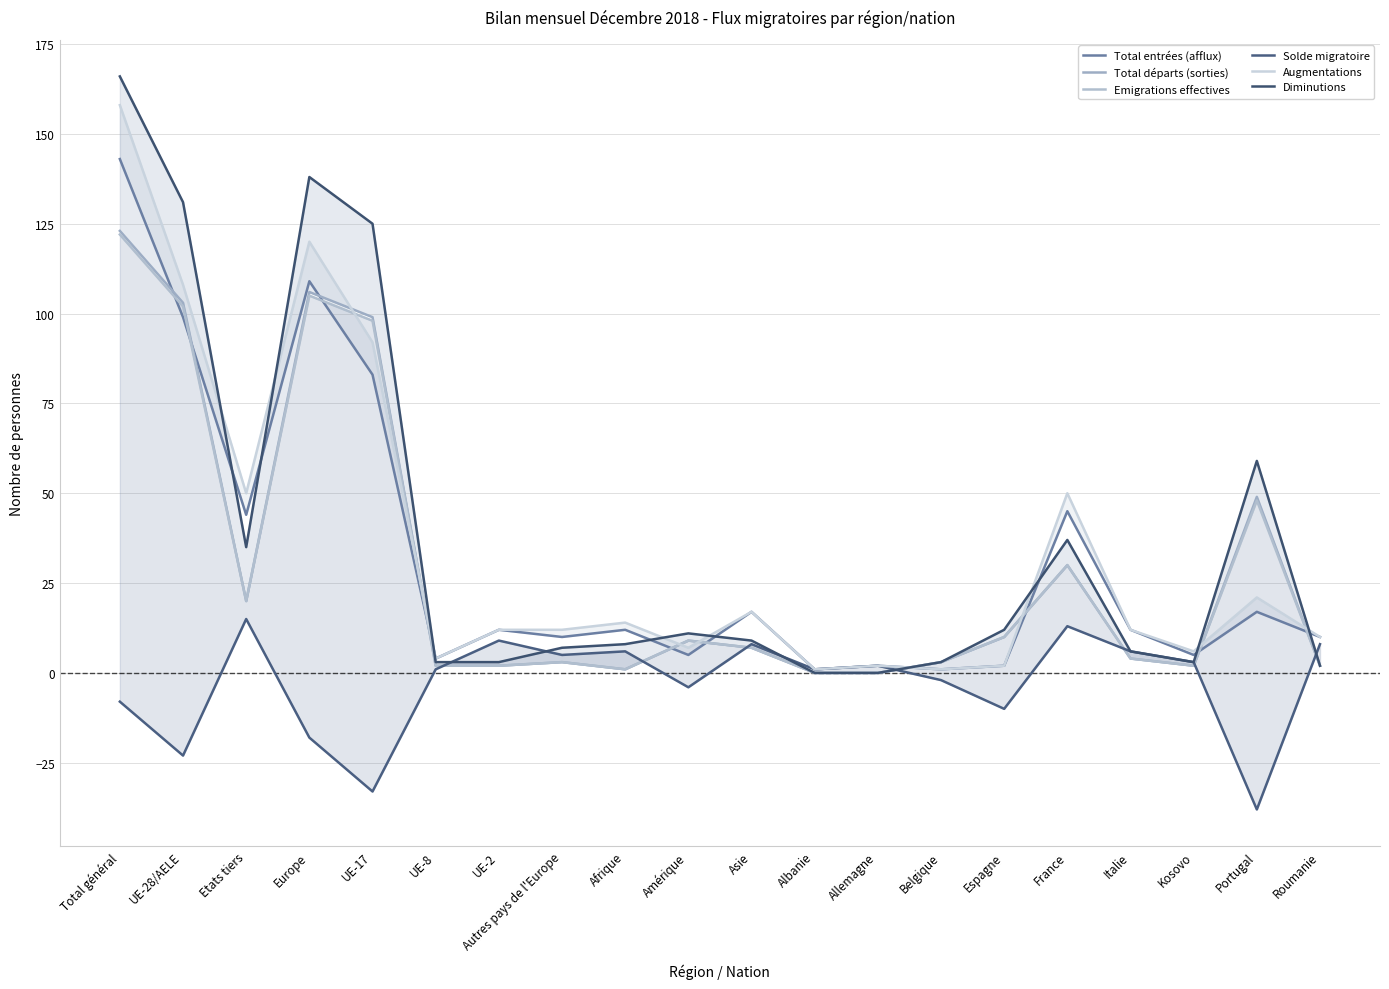

What is the difference between the maximum and minimum values in the Solde migratoire series?

53